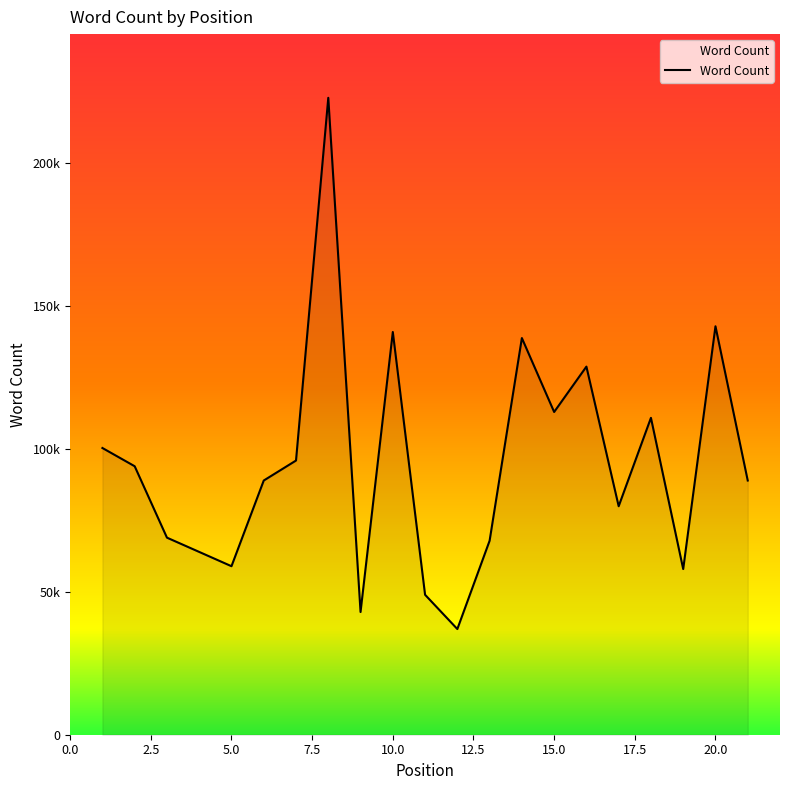

List the labels in order of value, largest first.

8, 20, 10, 14, 16, 15, 18, 1, 7, 2, 6, 21, 17, 3, 13, 5, 19, 11, 9, 12